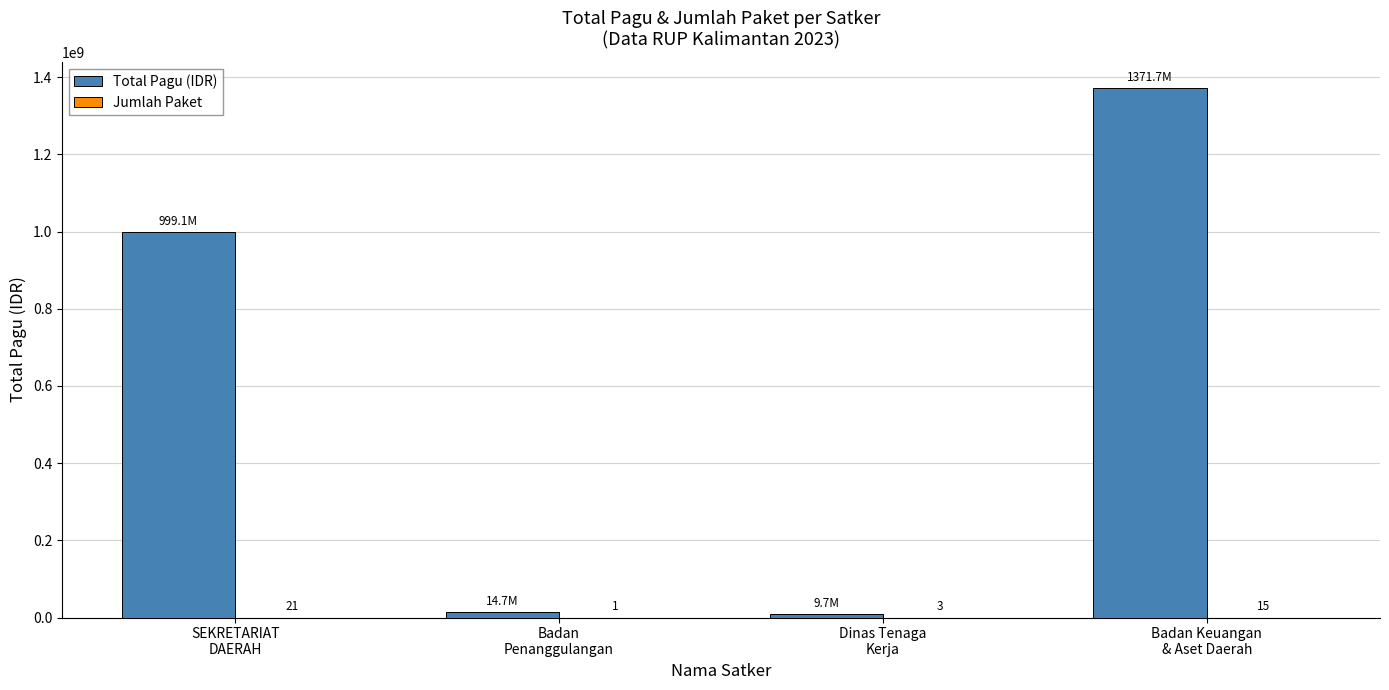

Which series has the largest total across all categories?

Total Pagu (IDR)